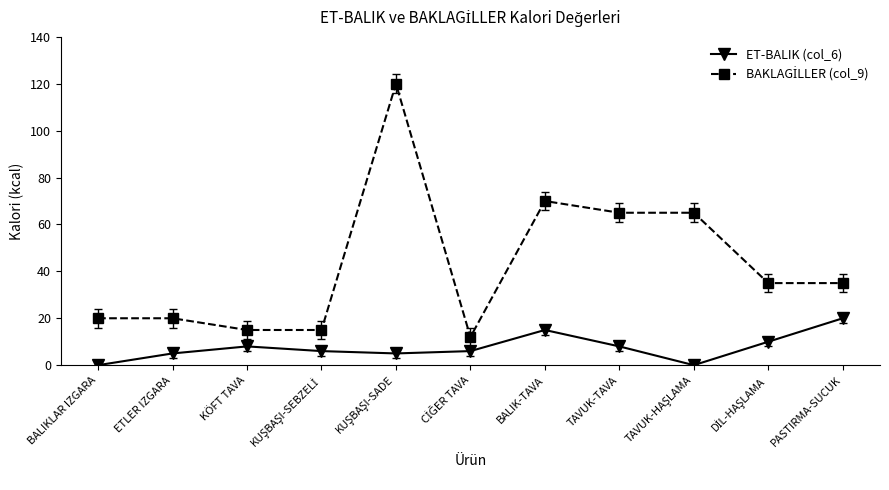

What is the spread (max minus min) of values at TAVUK-TAVA?

57